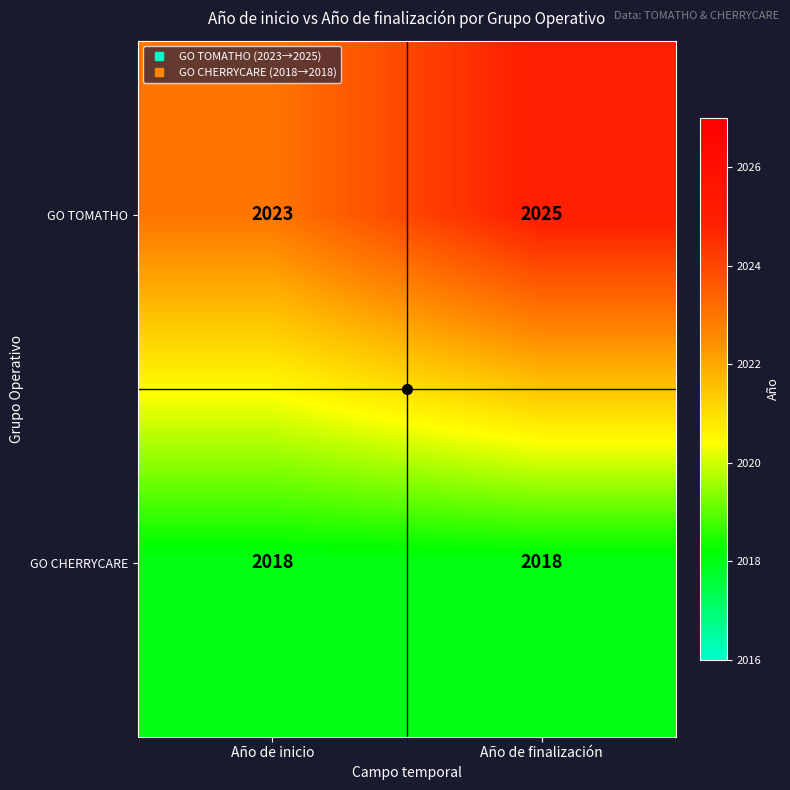

Read the GO TOMATHO value at Año de inicio.

2023